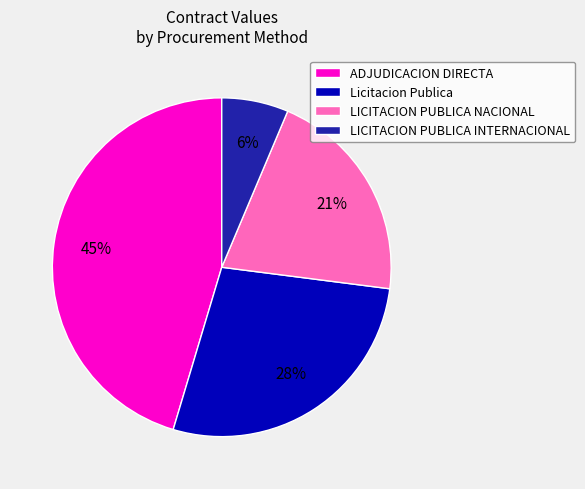

Which has a higher value, LICITACION PUBLICA INTERNACIONAL or Licitacion Publica?

Licitacion Publica